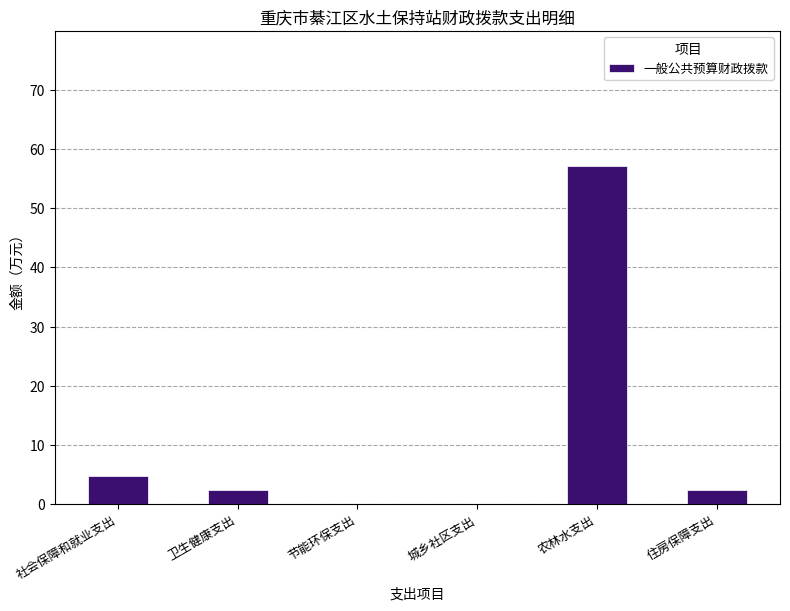

Which label corresponds to the largest value in the chart?

农林水支出